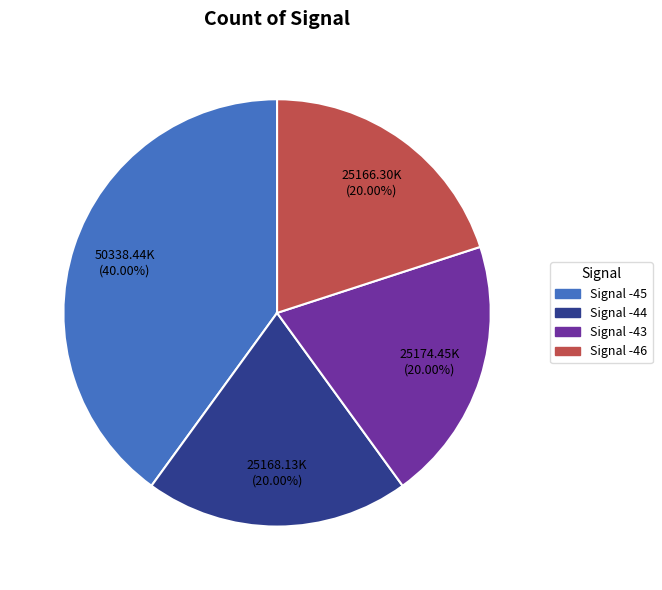

Count the number of slices in the pie.

4